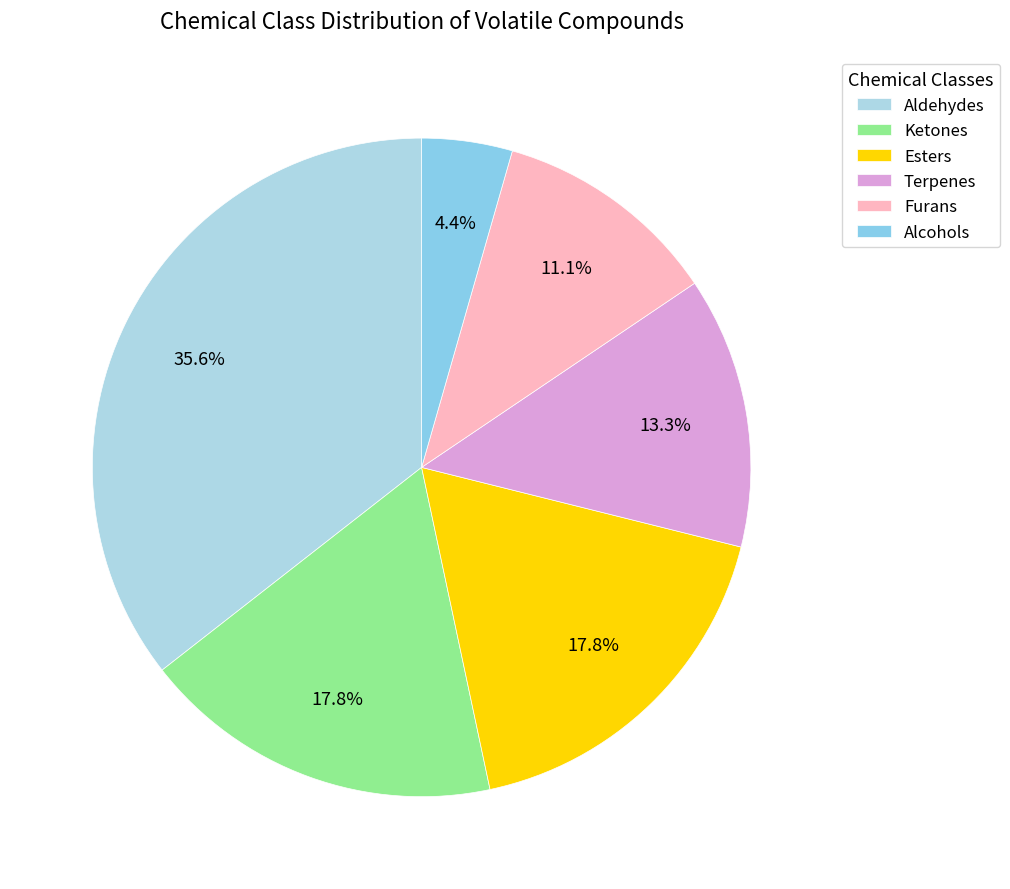

What is the change in value from Aldehydes to Terpenes?

-10